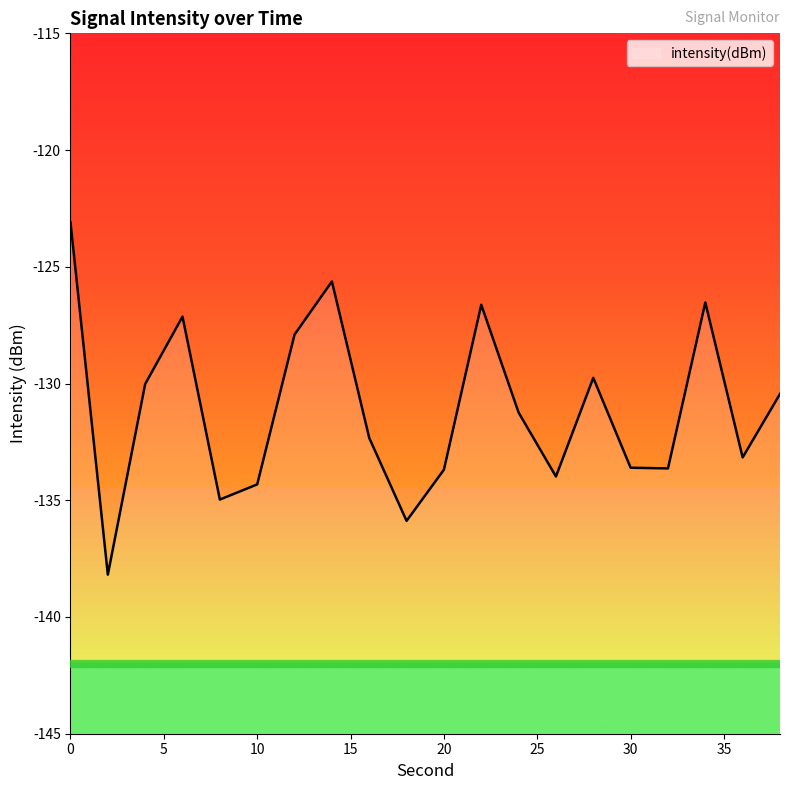

Between 38 and 6, which is larger?

6